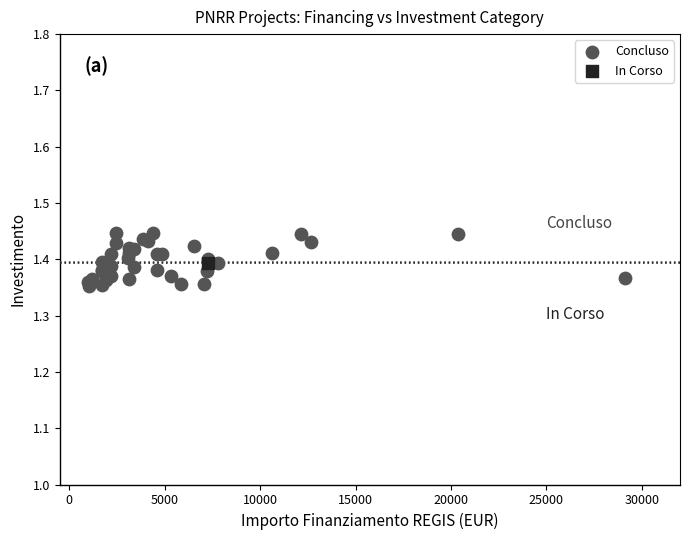

What are all the series names shown in the legend?

Concluso, In Corso